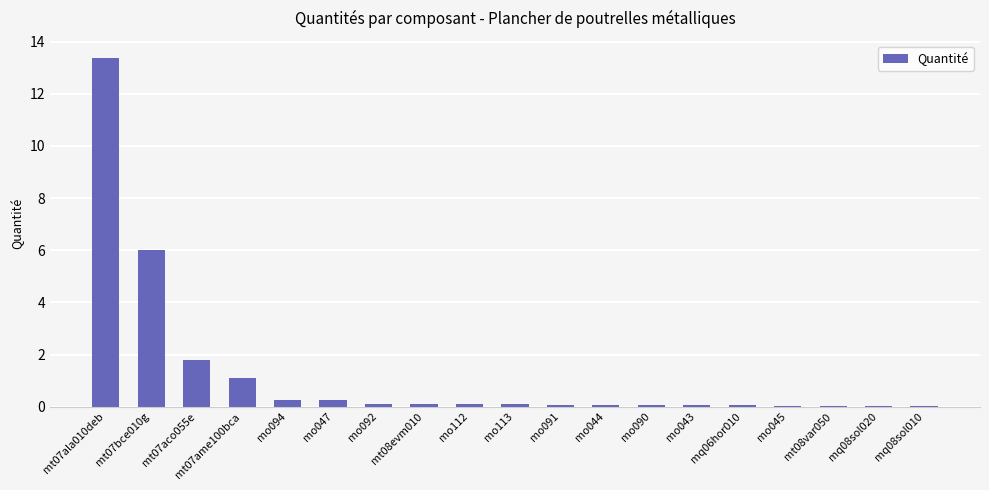

What is the maximum value shown in the chart?

13.4